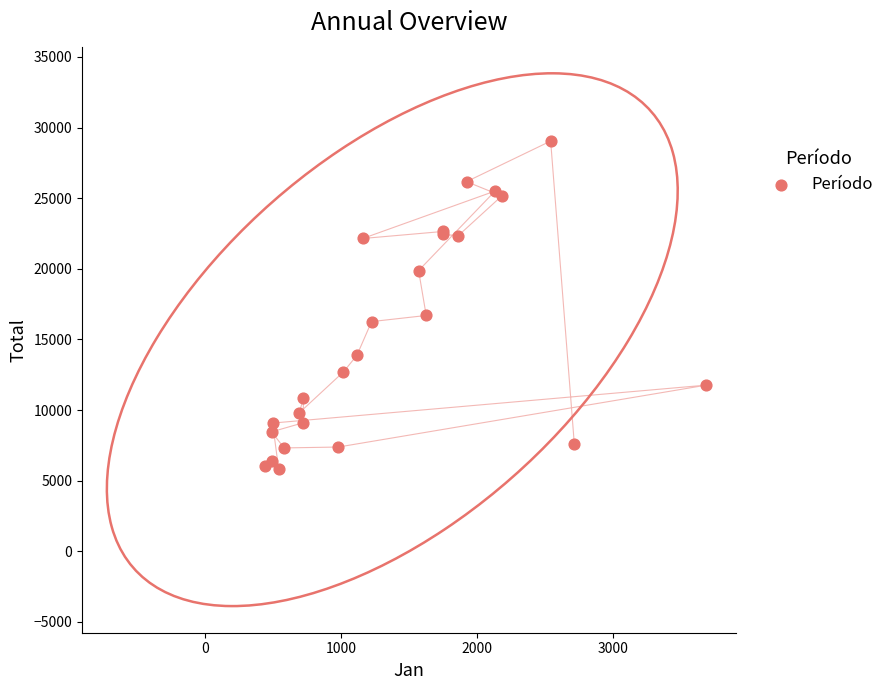

What Y value in the scatter plot is closest to 17435?

16695